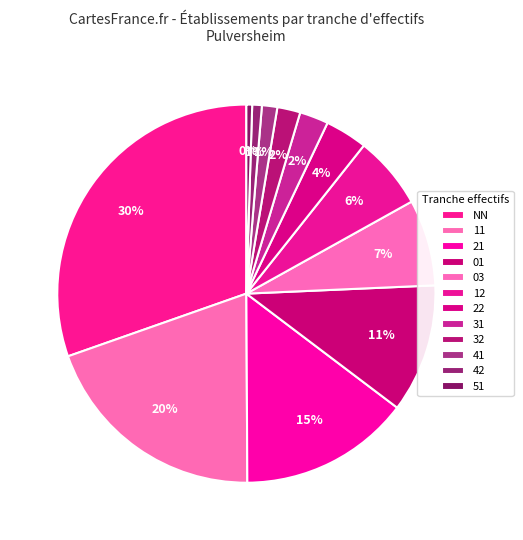

How many slices are in this pie chart?

12